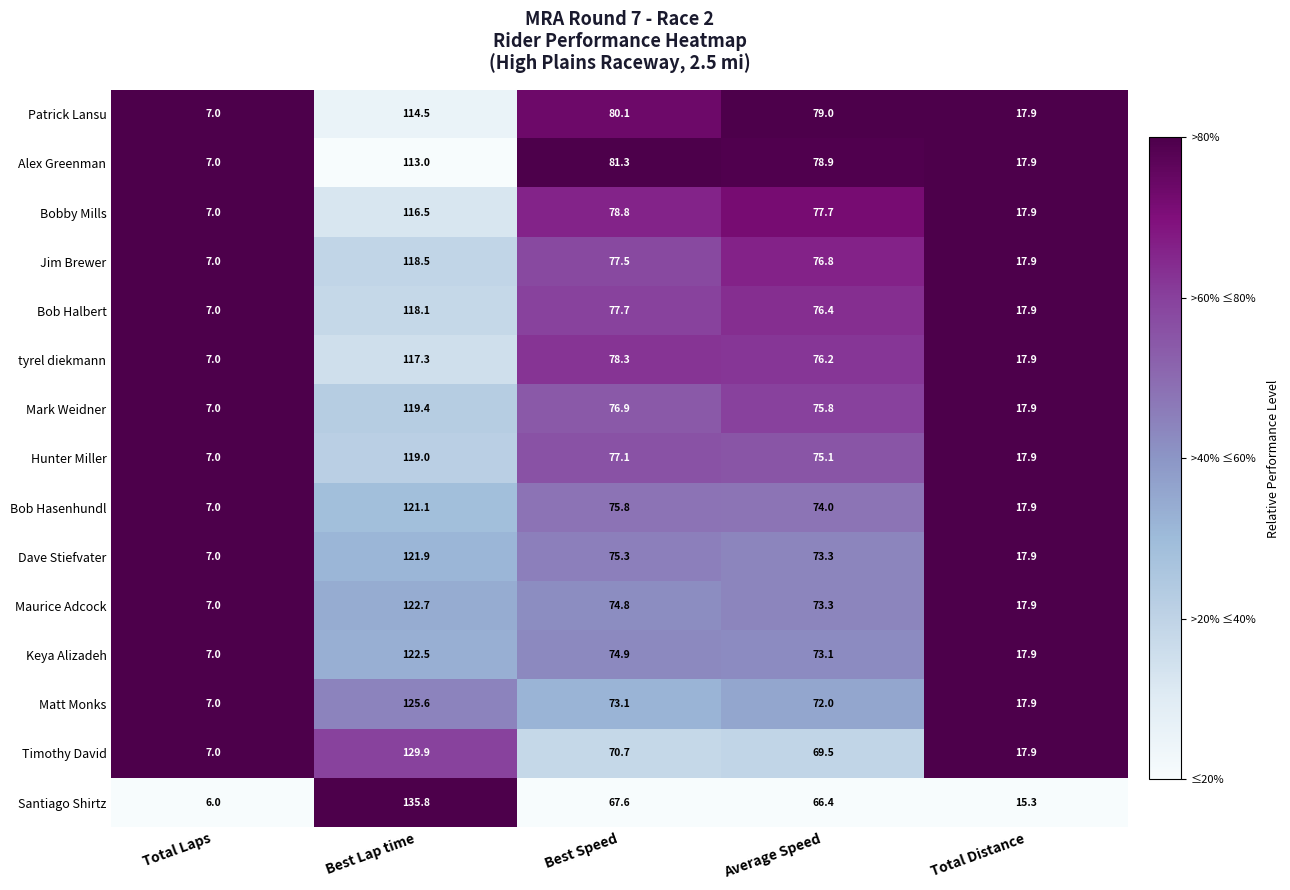

Which series has the largest total across all categories?

Patrick Lansu